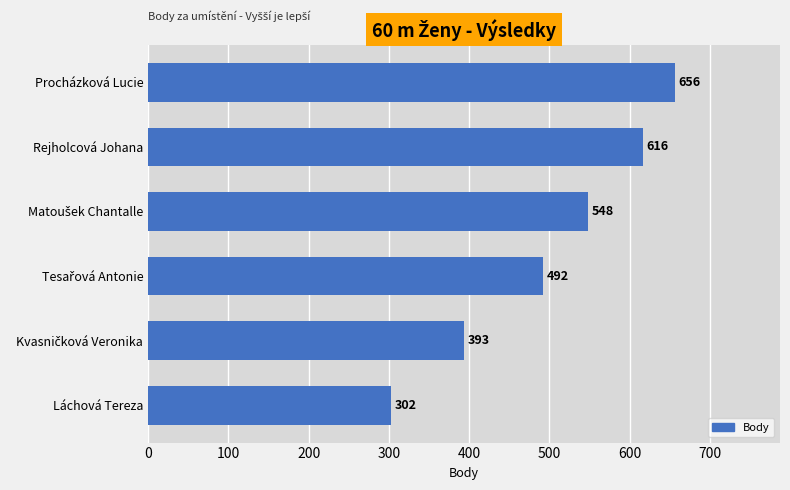

What is the difference between the second highest and minimum values?

314